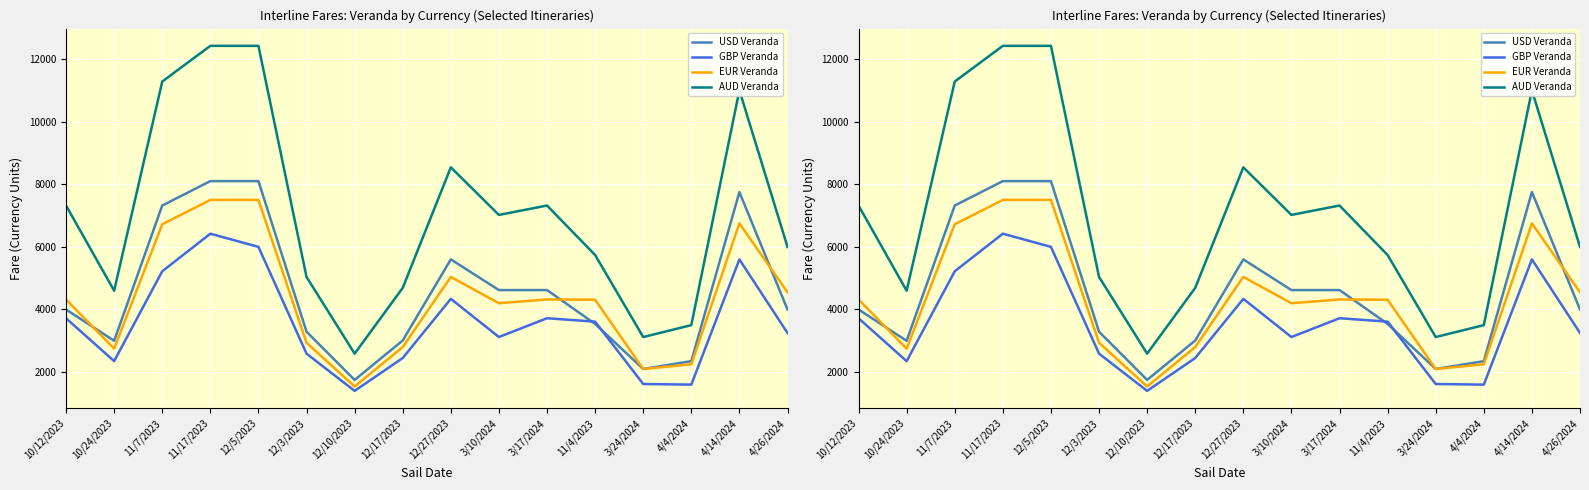

How many values in the GBP Veranda series are below 3611?

8